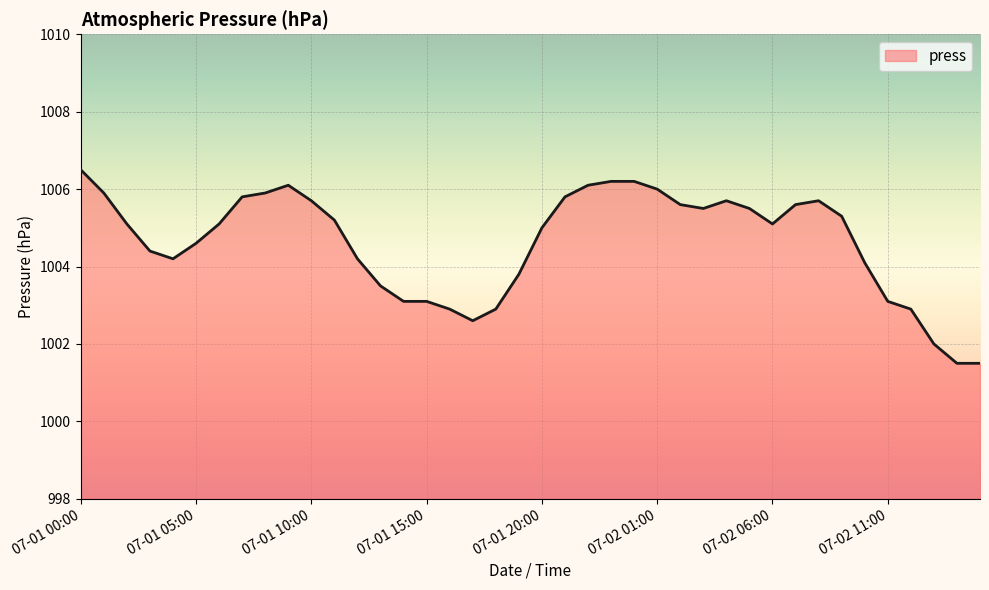

What is the smallest value displayed?

1001.5